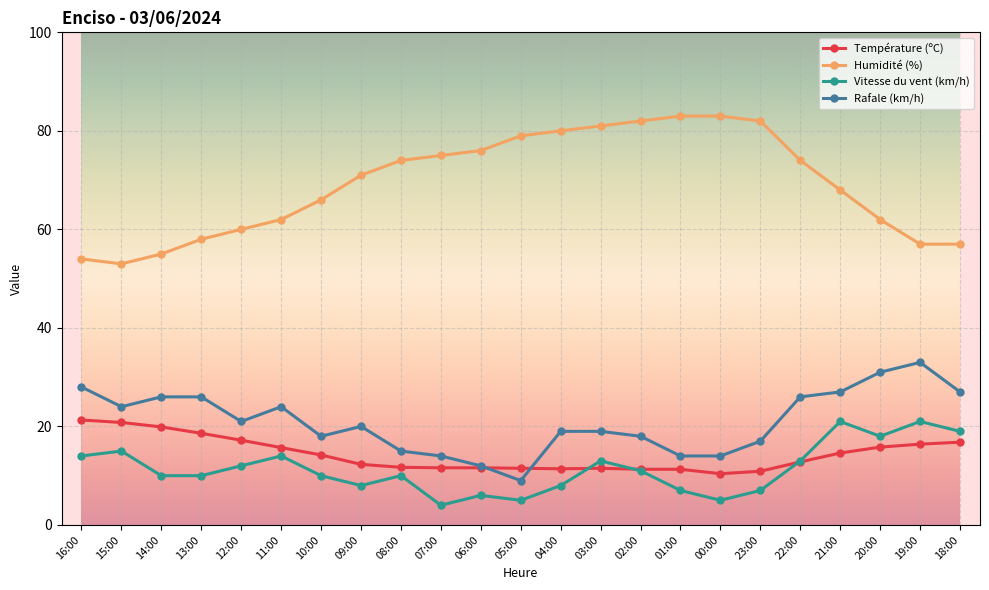

What is the difference between the maximum and minimum values in the Température (ºC) series?

10.9